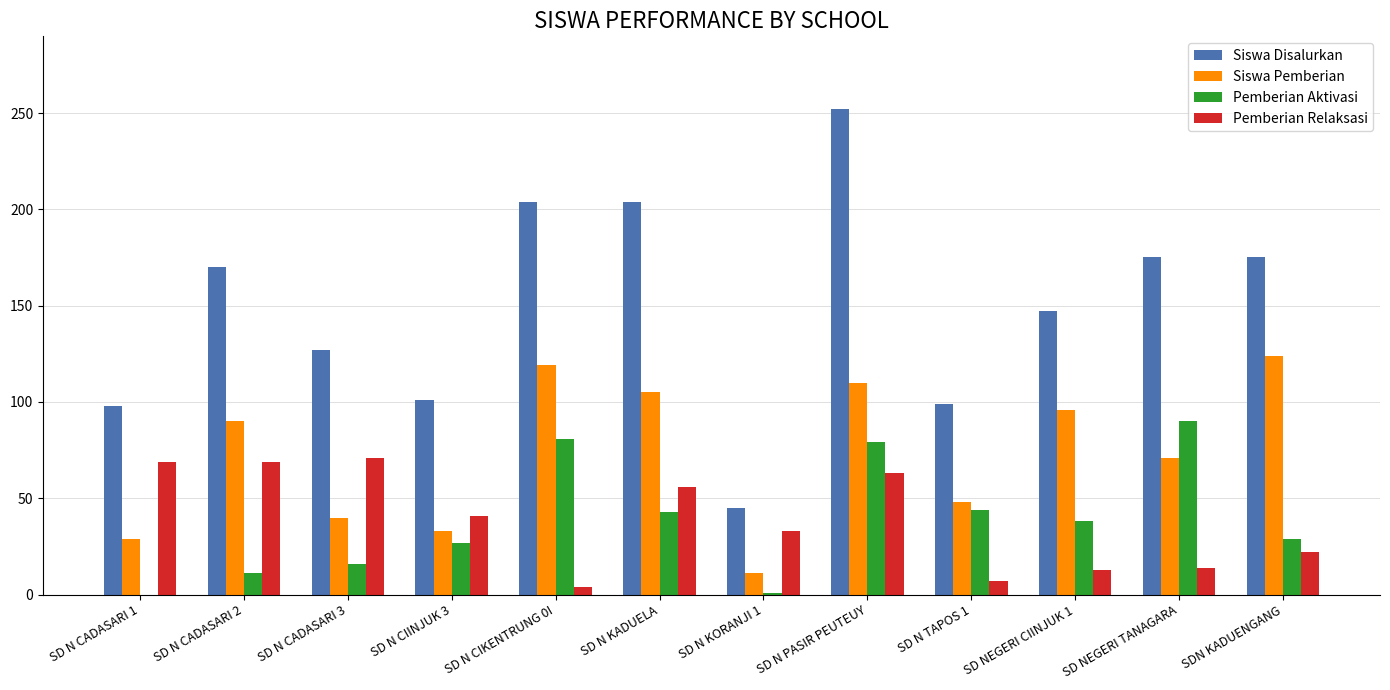

Which series changed the most between SD N CADASARI 1 and SDN KADUENGANG?

Siswa Pemberian